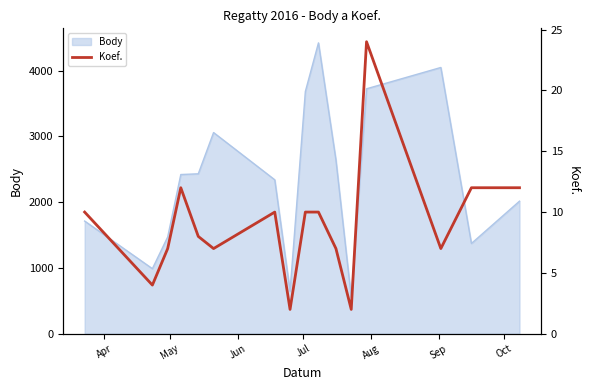

How many interior local peaks (higher than both neighbors) does the data have?

3